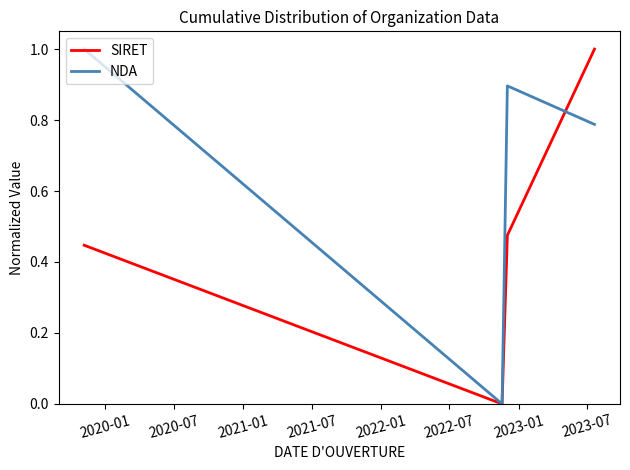

What are all the series names shown in the legend?

SIRET, NDA